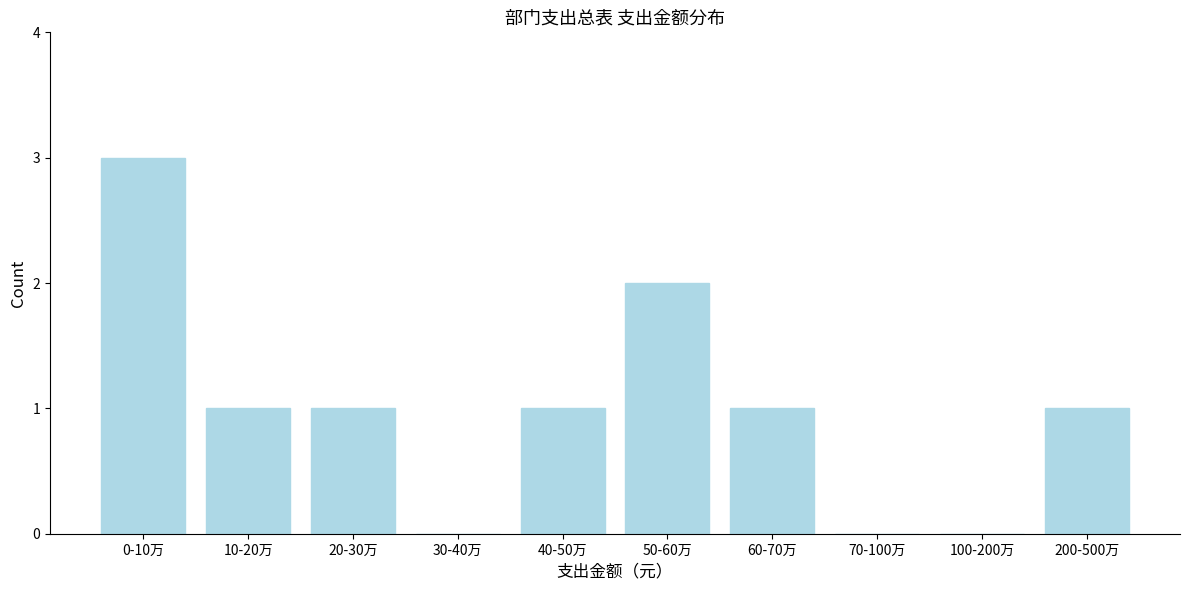

Reading left to right, list all the values displayed in this chart.

0-10万=3	10-20万=1	20-30万=1	30-40万=0	40-50万=1	50-60万=2	60-70万=1	70-100万=0	100-200万=0	200-500万=1